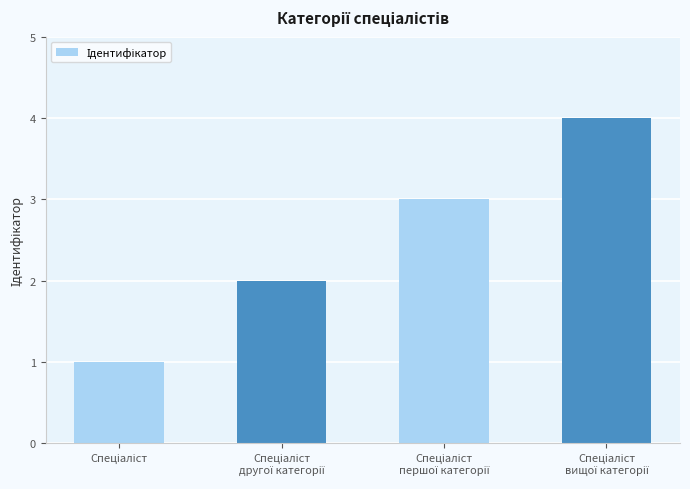

What is the sum of all values?

10